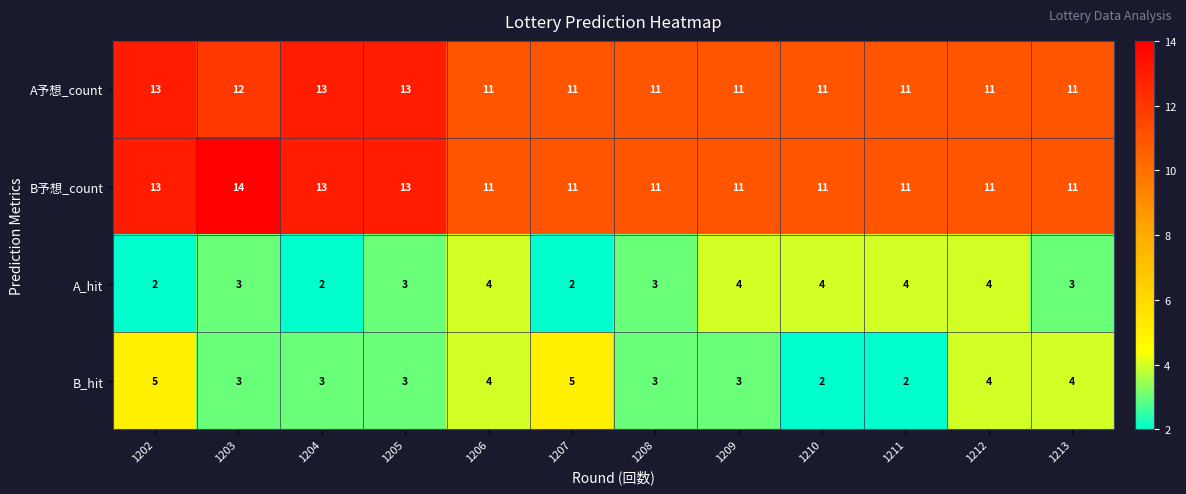

What is the total value across all series at 1202?

33